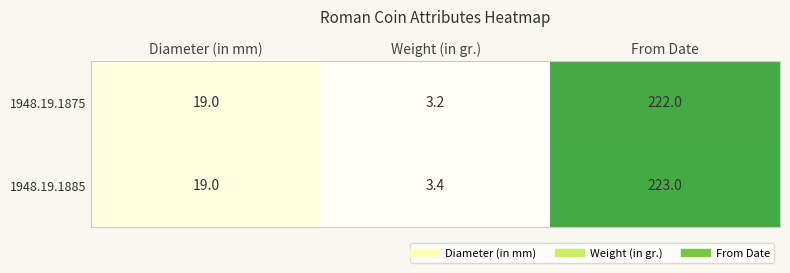

What is the difference between the 1948.19.1885 values at Diameter (in mm) and Weight (in gr.)?

15.6